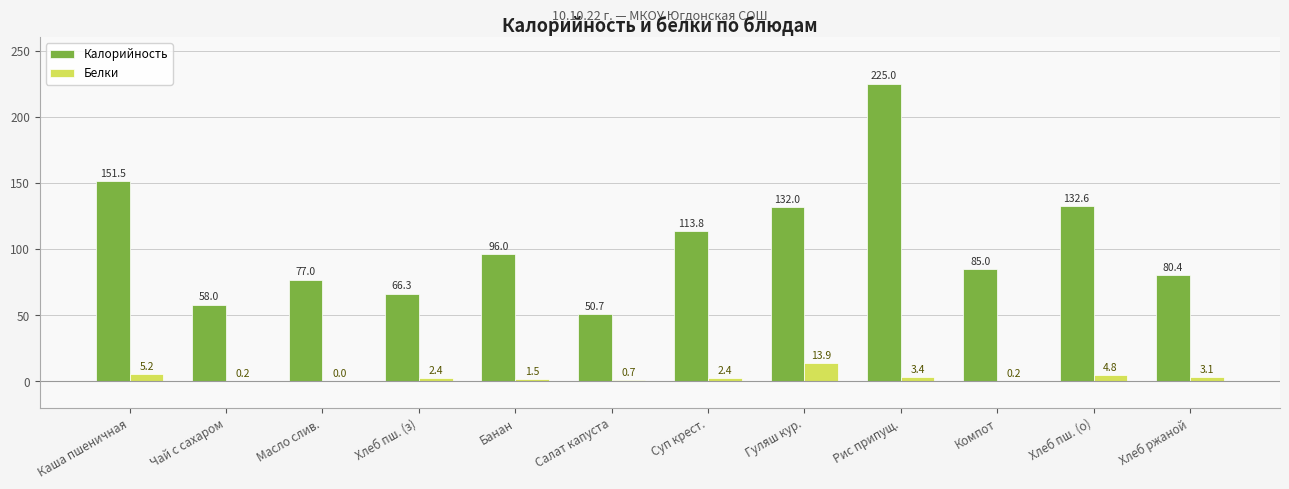

True or false: Калорийность has a value of 151.5 at Каша пшеничная.

True